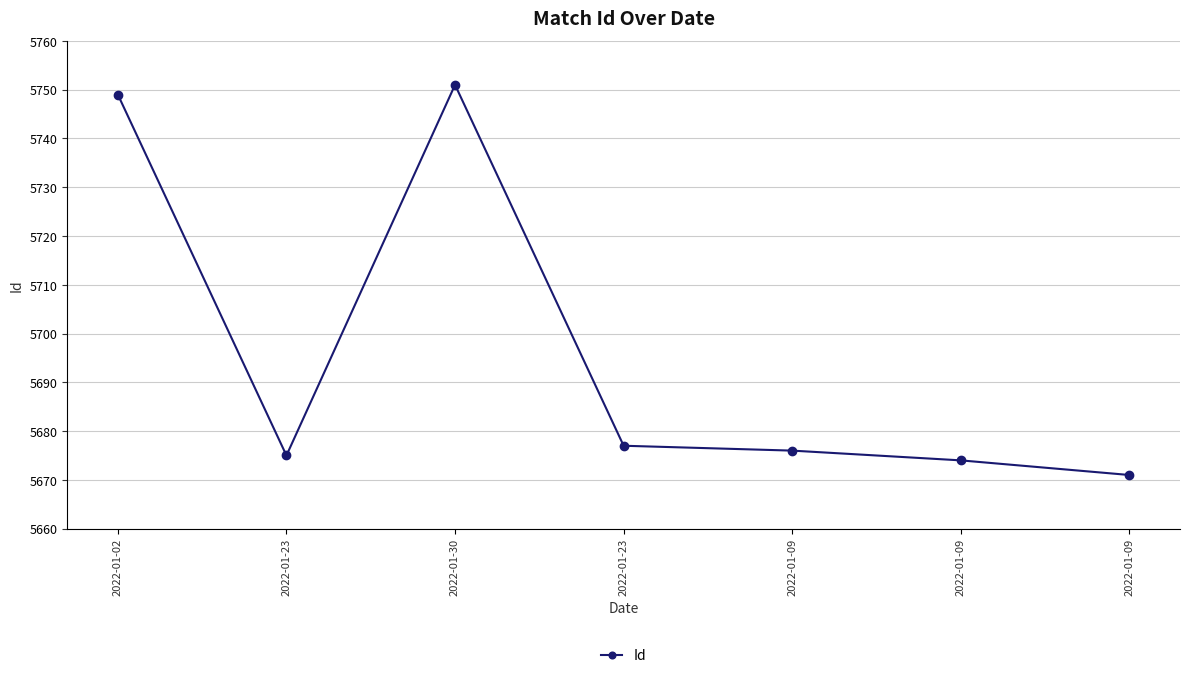

Does the chart display data point markers on the line(s)?

Yes